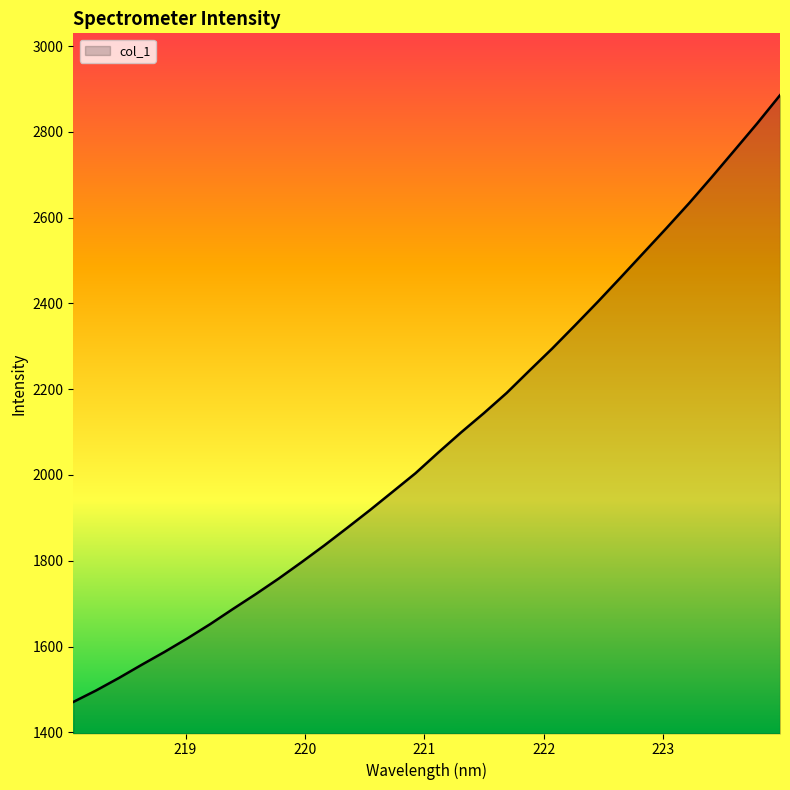

What is the smallest value displayed?

1470.9